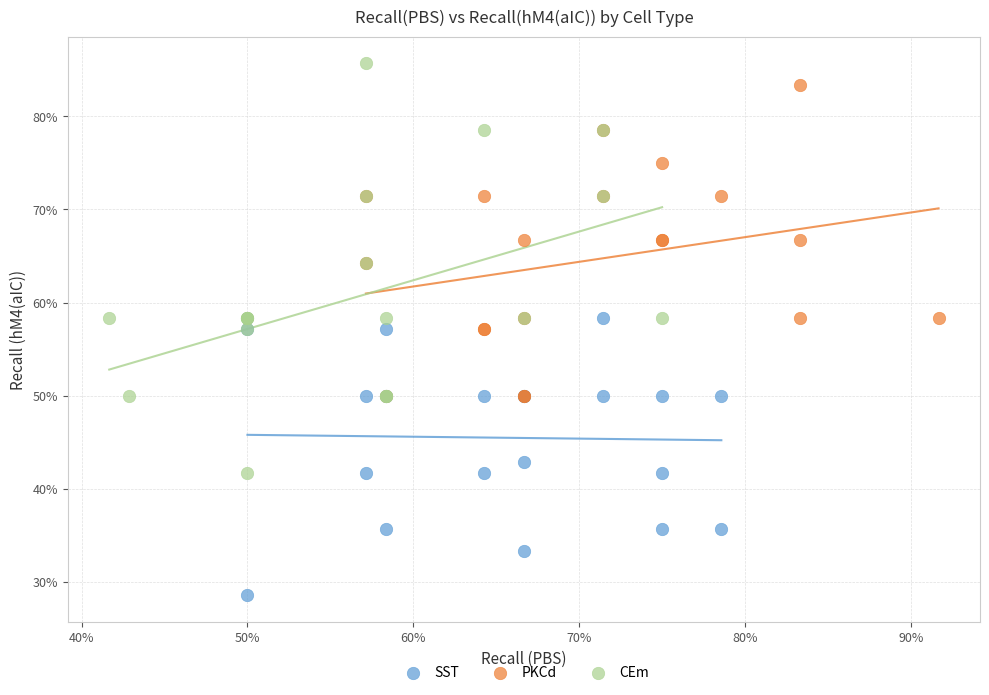

Which series has the widest spread of Y values?

CEm